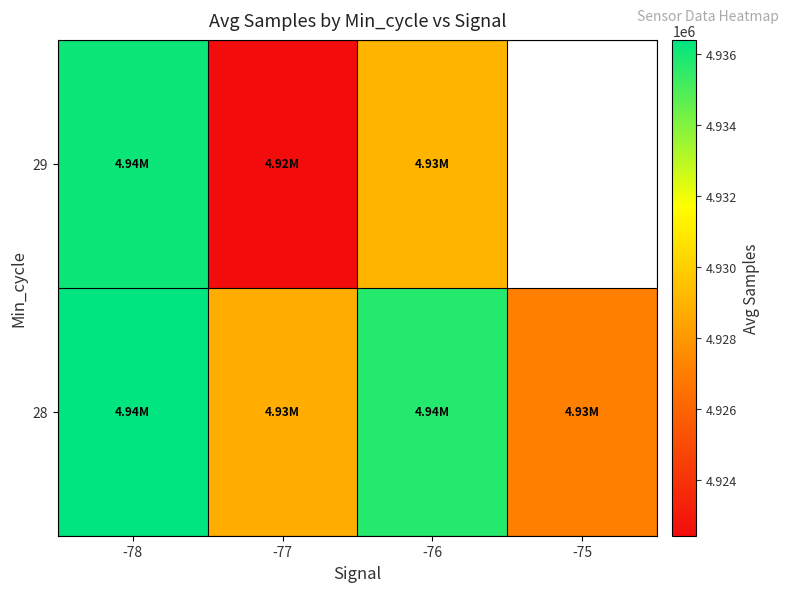

How many values in the 28 series exceed 4935712?

2